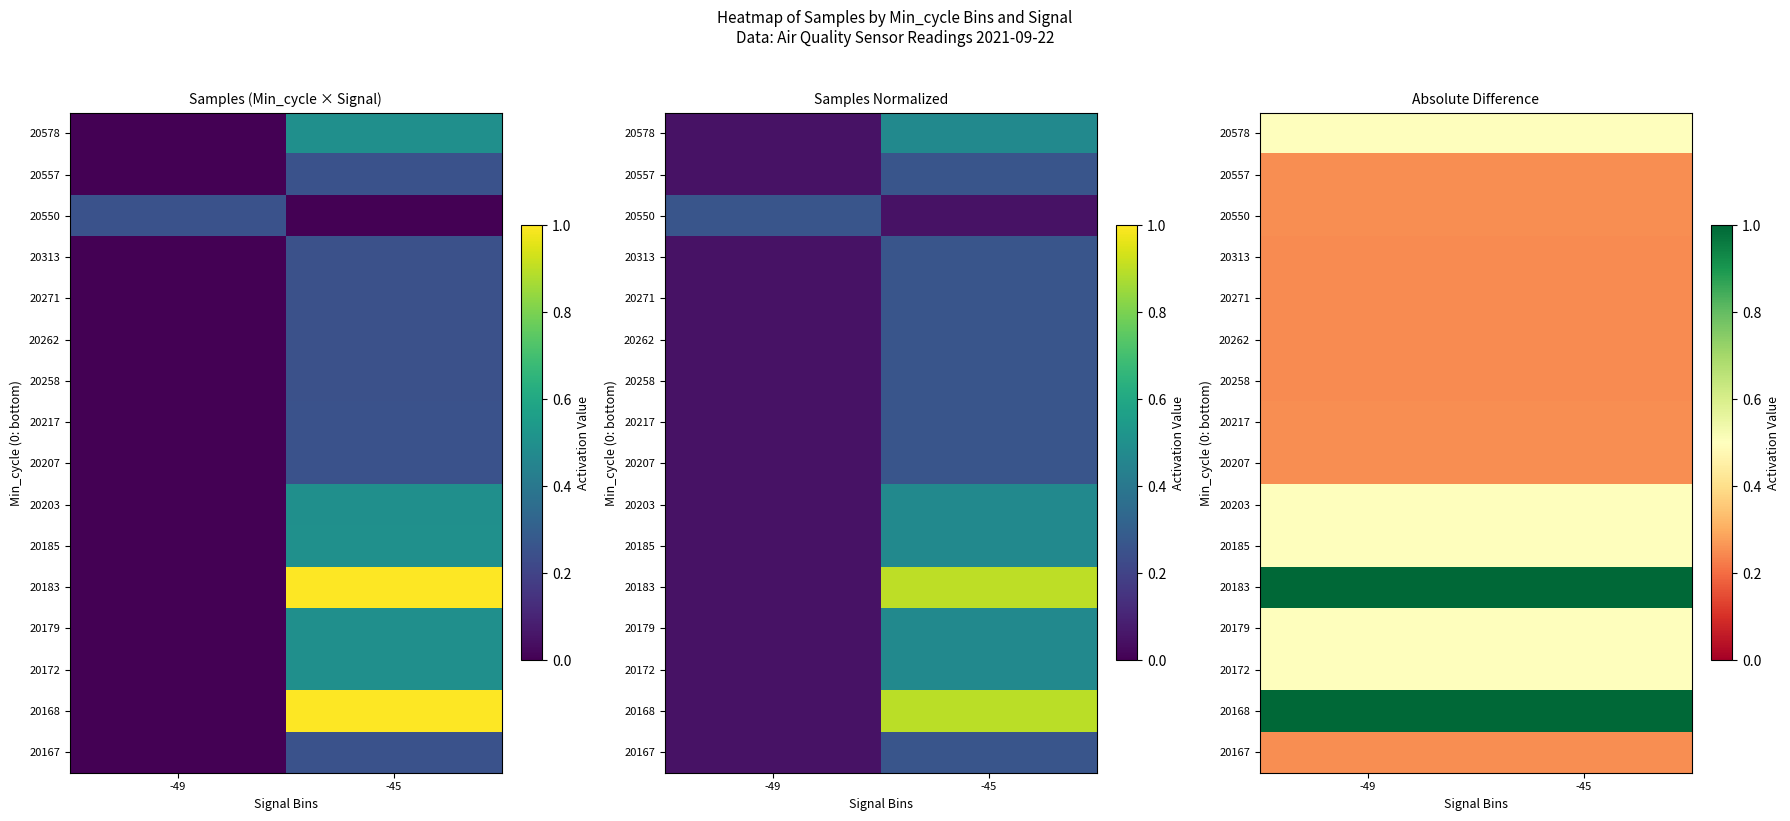

What is the average value of the 20262 series?

0.2